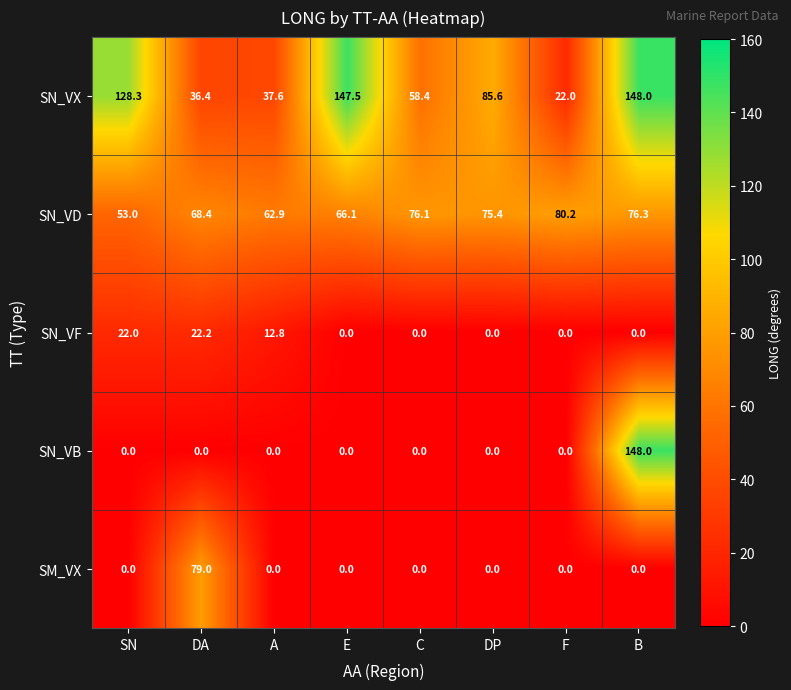

True or false: SM_VX has a value of 37.1 at DP.

False